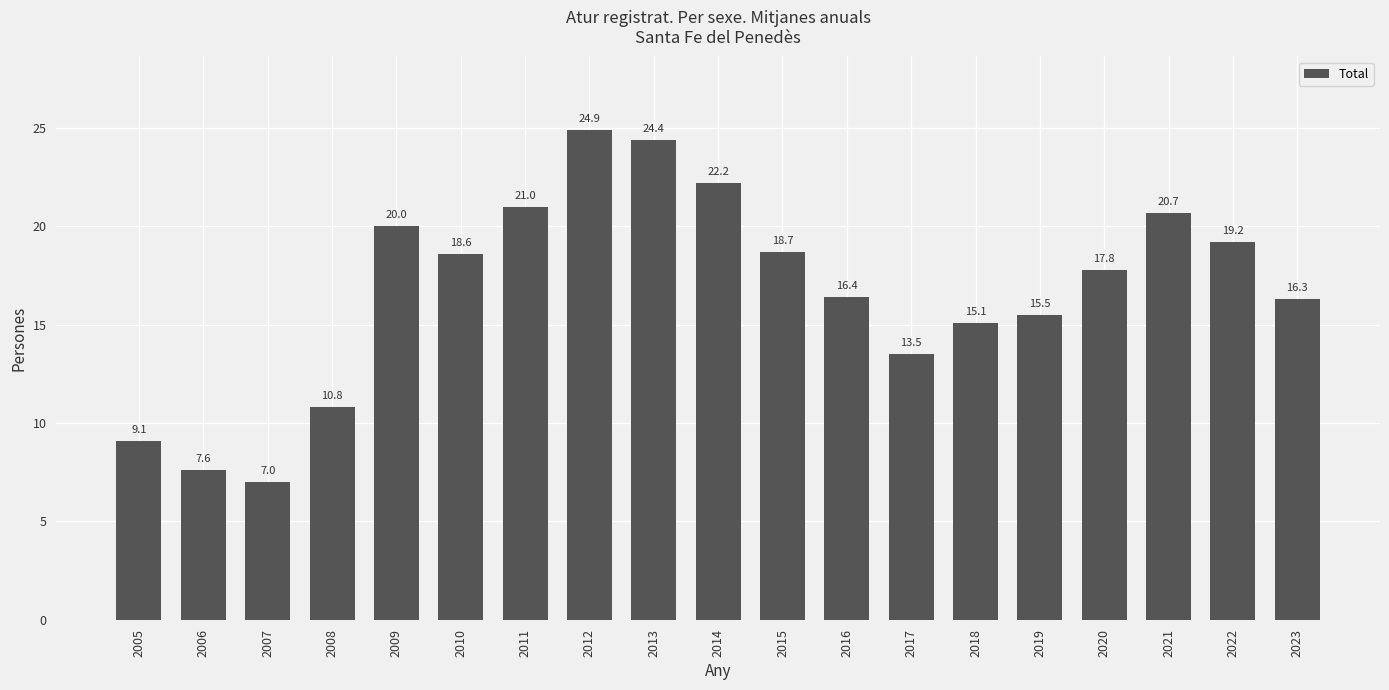

What is the ratio of the value at 2006 to the value at 2014?

0.3